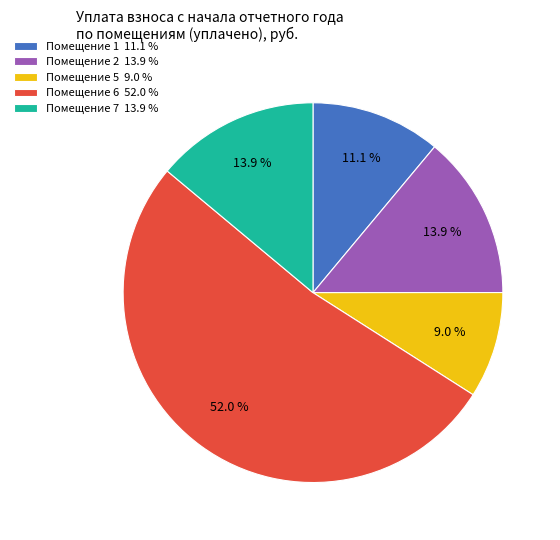

Which slice represents more than half of the pie?

Помещение 6 52.0 %